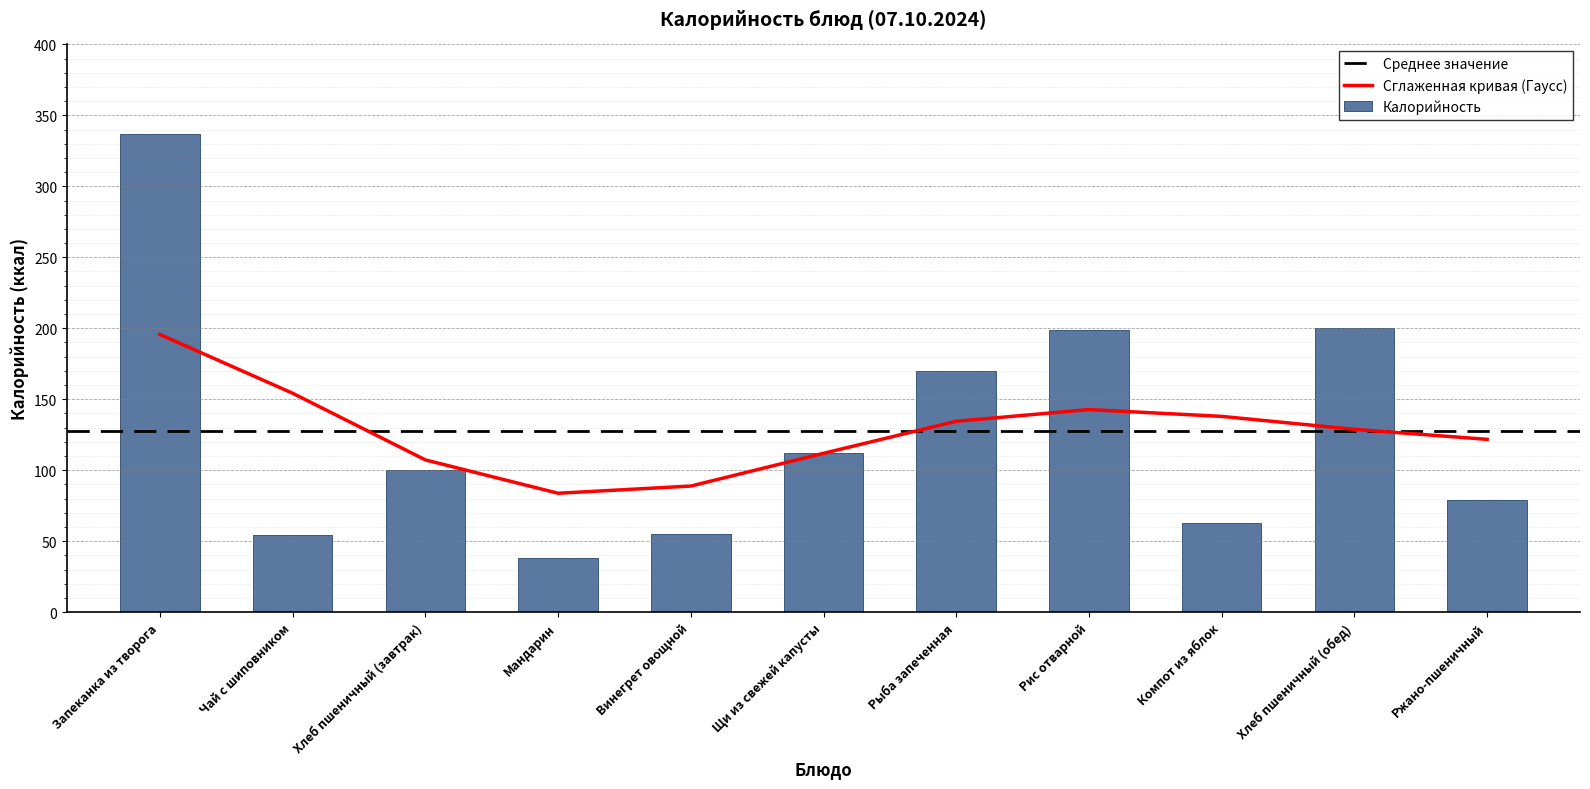

The chart shows a value of 38 at Компот из яблок. True or false?

False